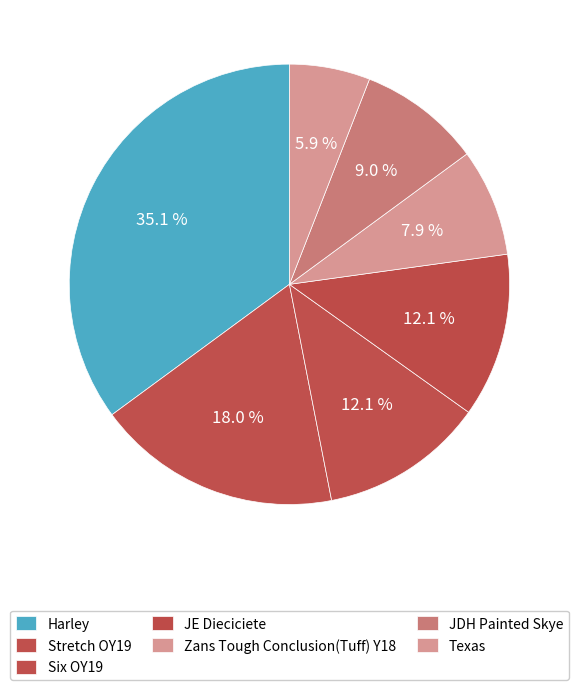

True or false: Texas accounts for 6% of the total.

True